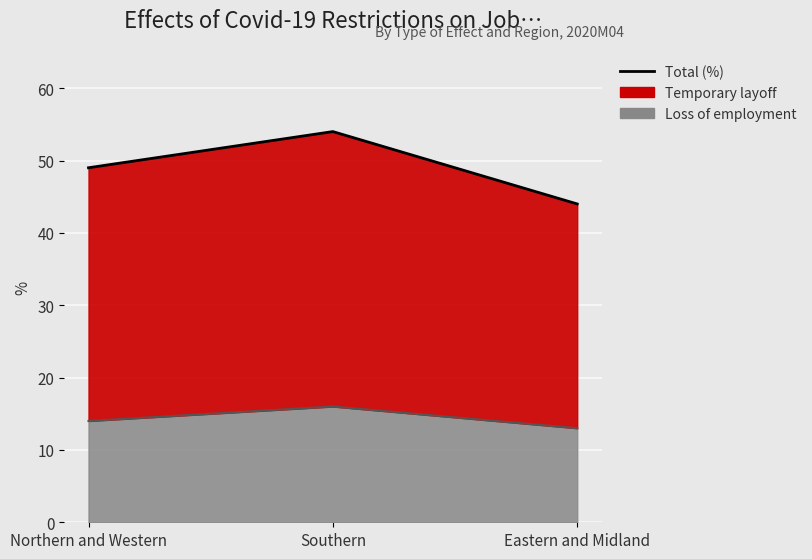

How many data points in Loss of employment (line) are less than 14?

1